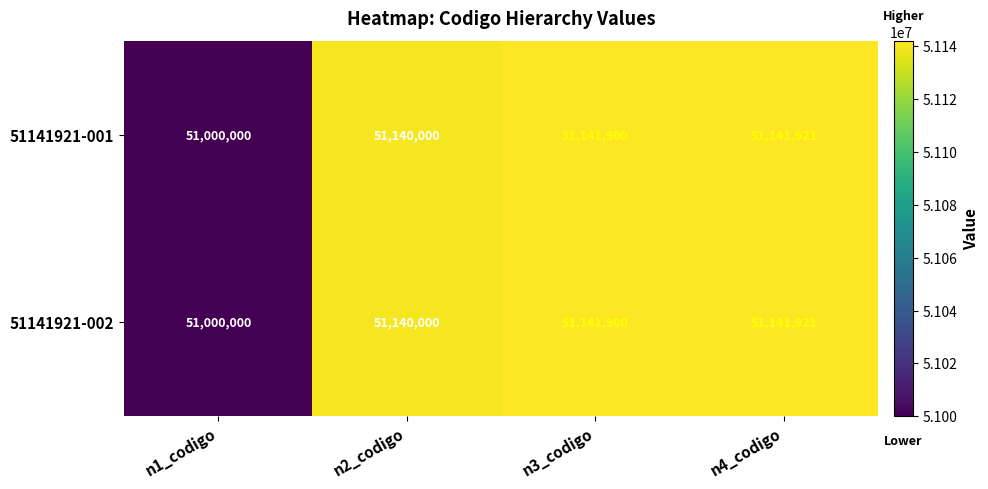

What is the greatest value displayed?

51141921